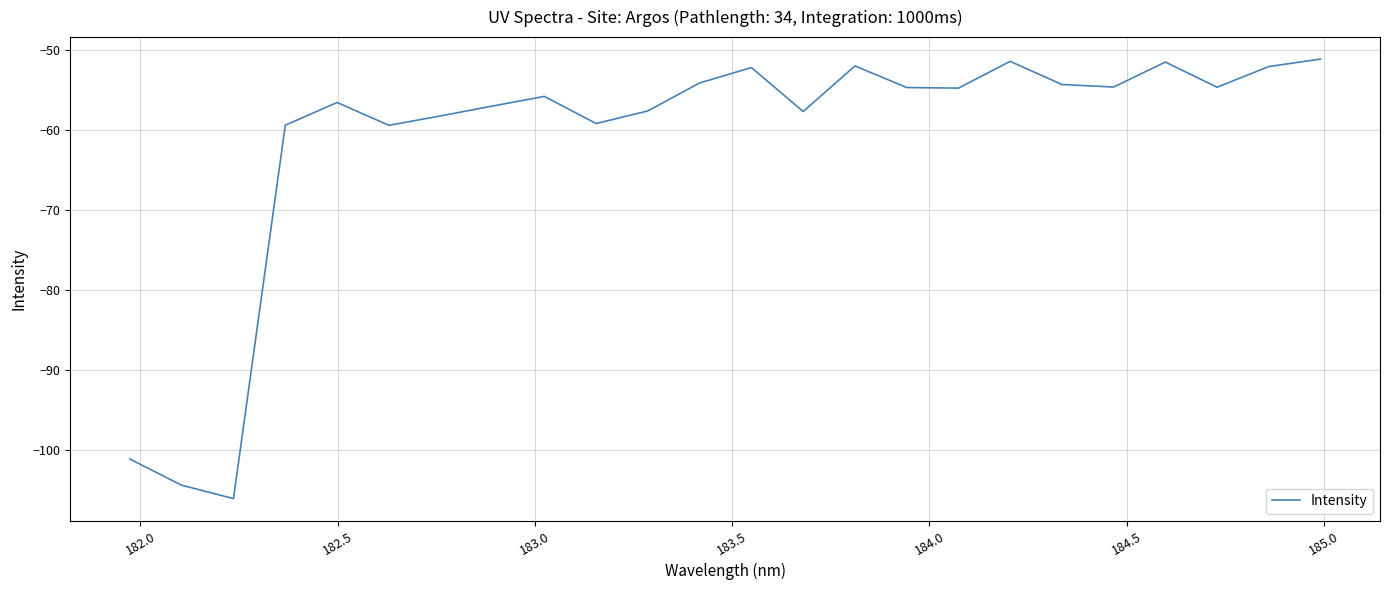

How many lines are shown in the chart?

1